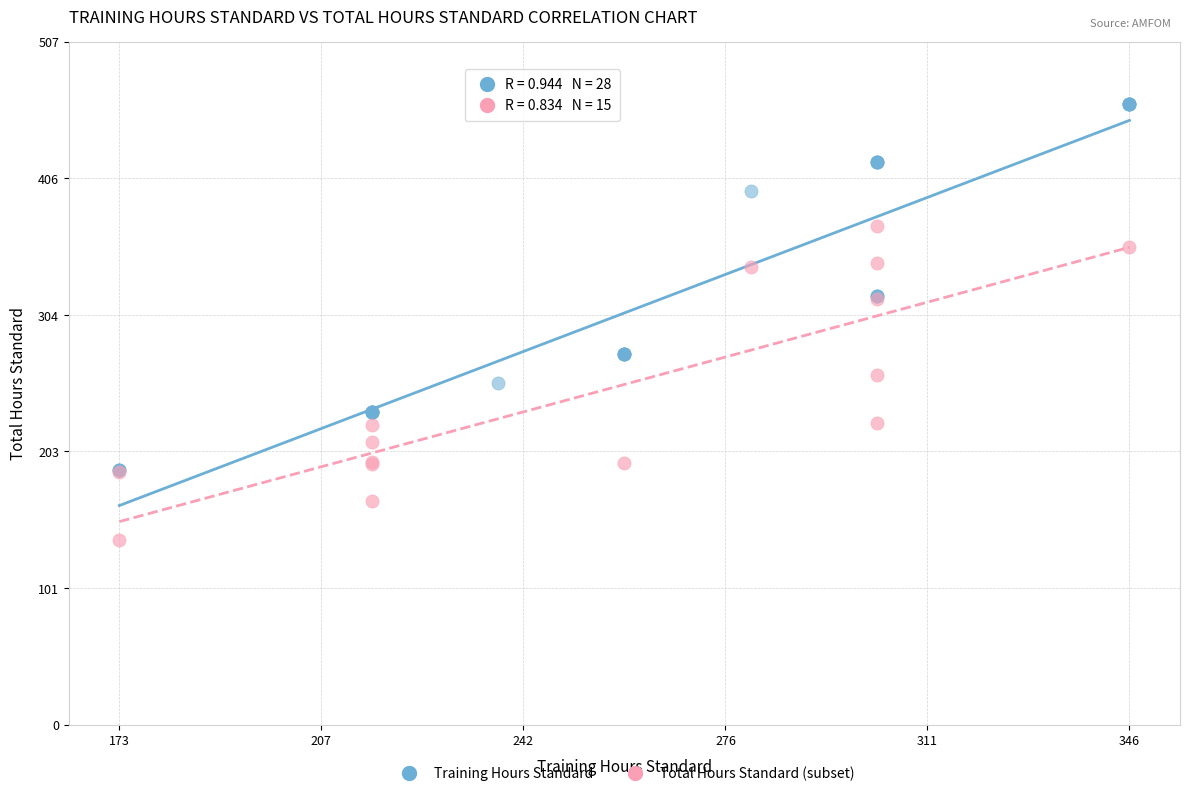

Which series has the largest Y range (max minus min)?

Training Hours Standard